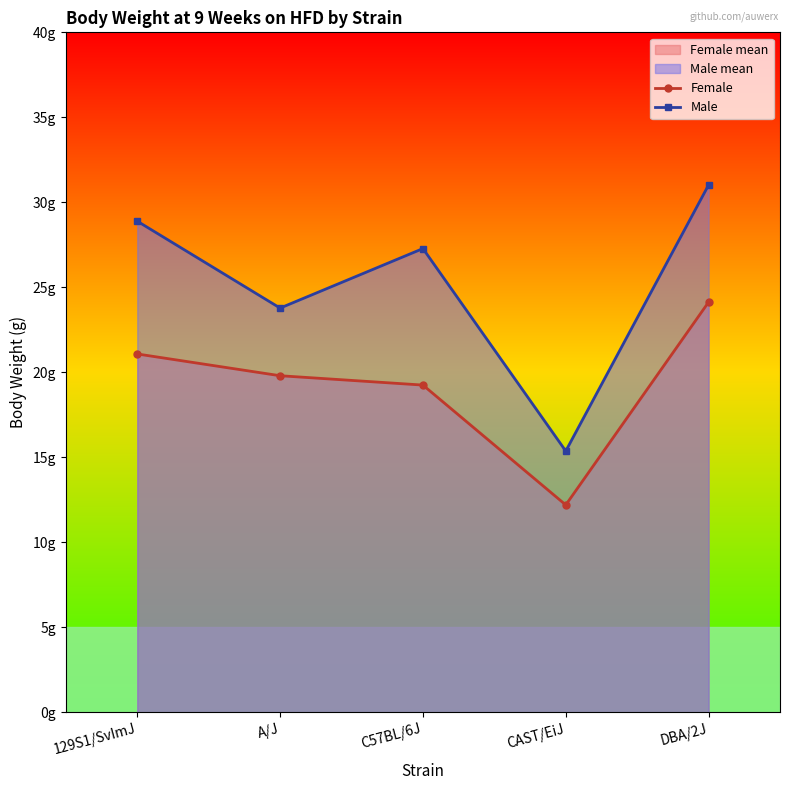

True or false: Female and Male intersect in this chart.

False